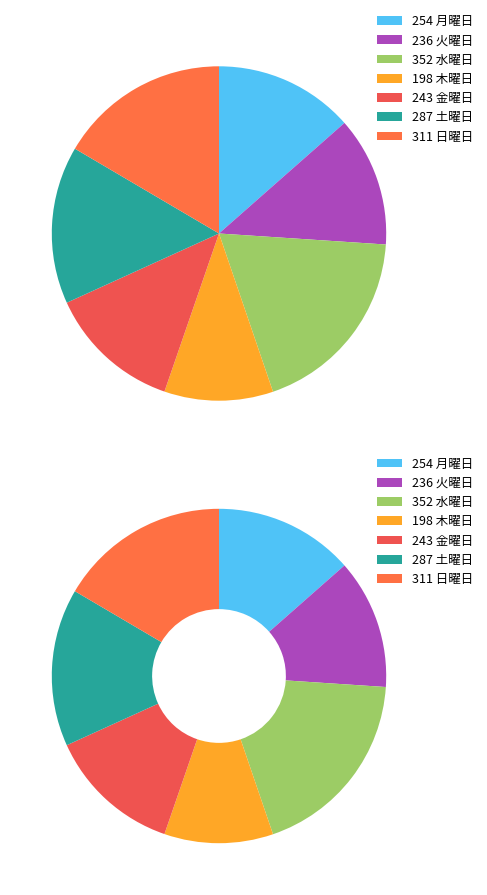

What percentage is NOT represented by 木曜日?

89.5%